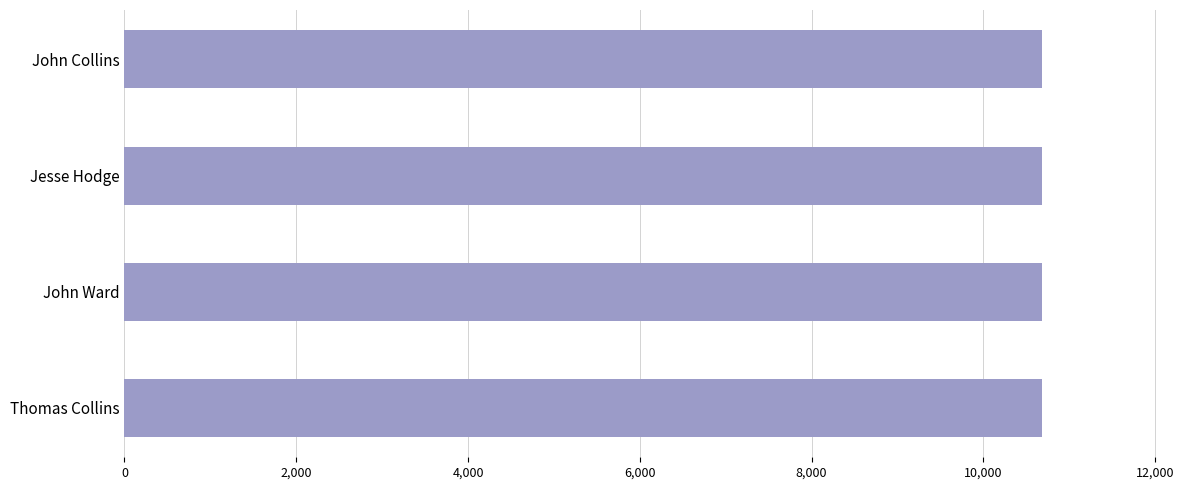

What is the sum of all values?

42738